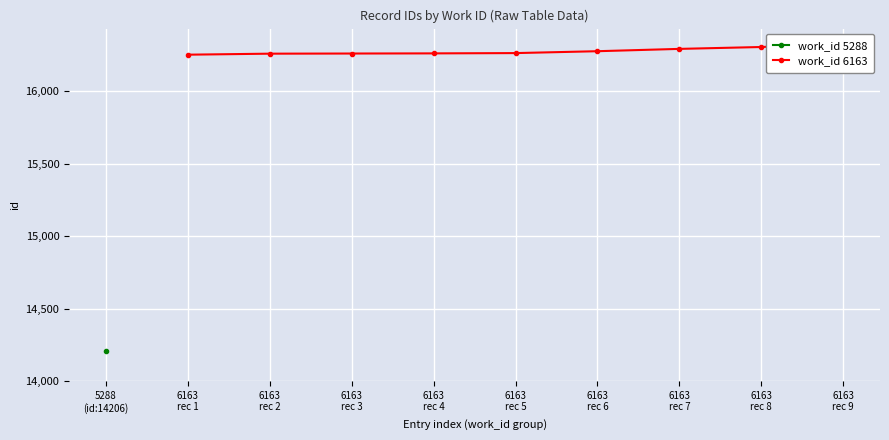

What is the approximate value at 6163 rec 3?

16261